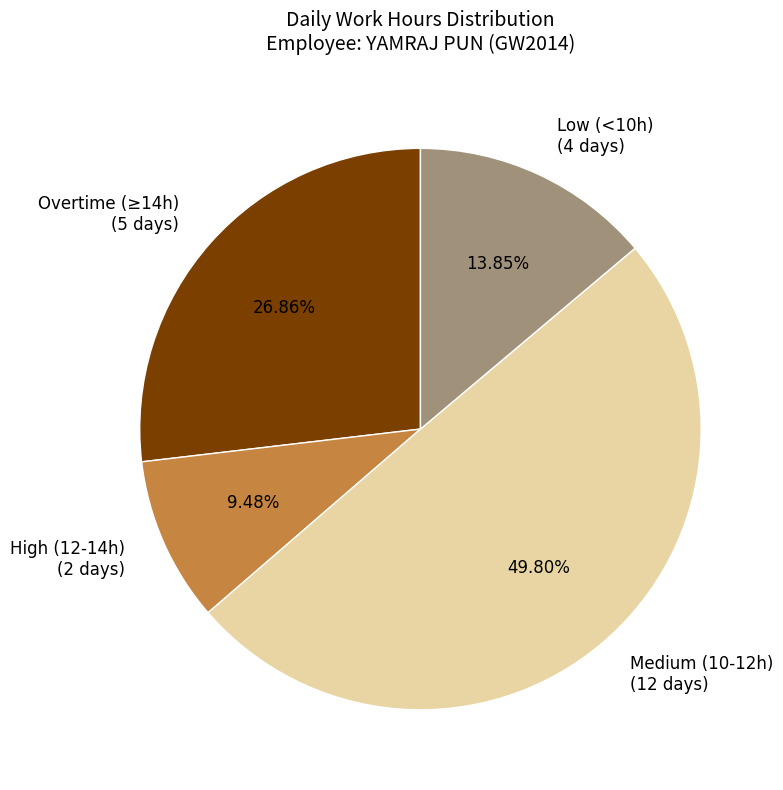

What is the ratio of the value at Low (<10h) (4 days) to the value at Medium (10-12h) (12 days)?

0.3